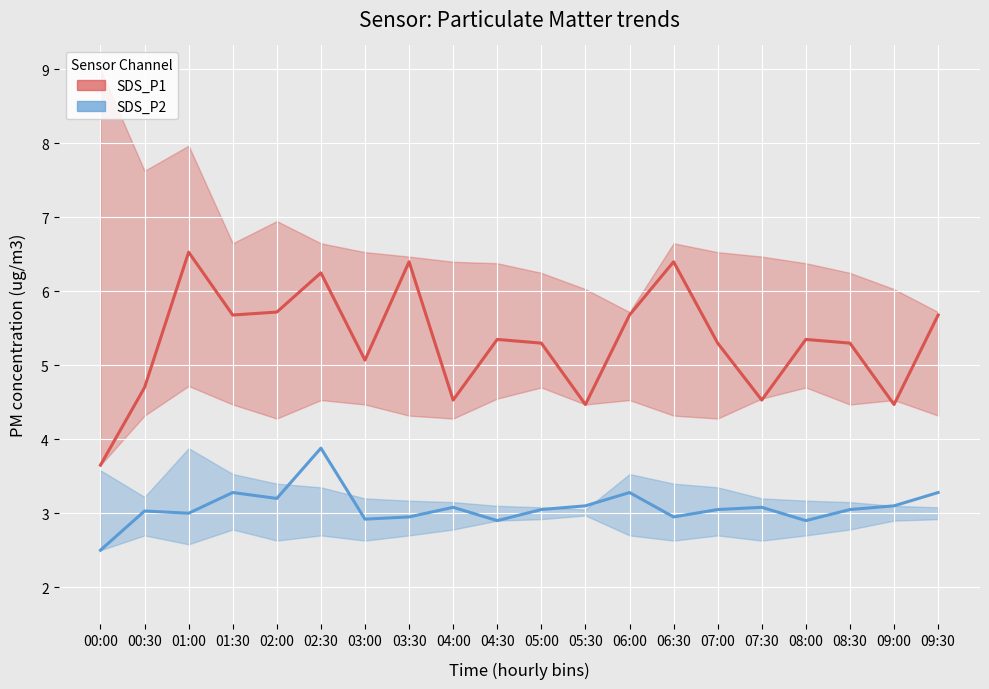

At which category is the sum across all series the highest?

02:30